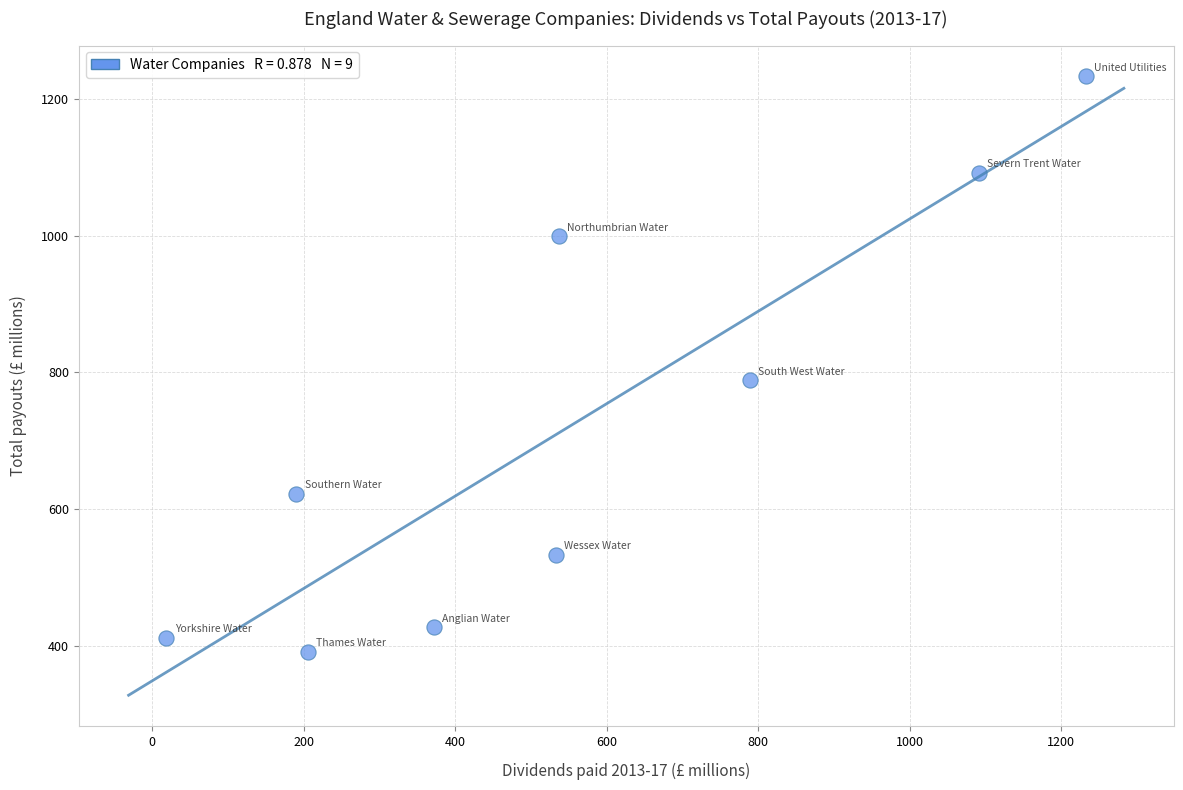

What is the range of X values (max minus min)?

1213.8